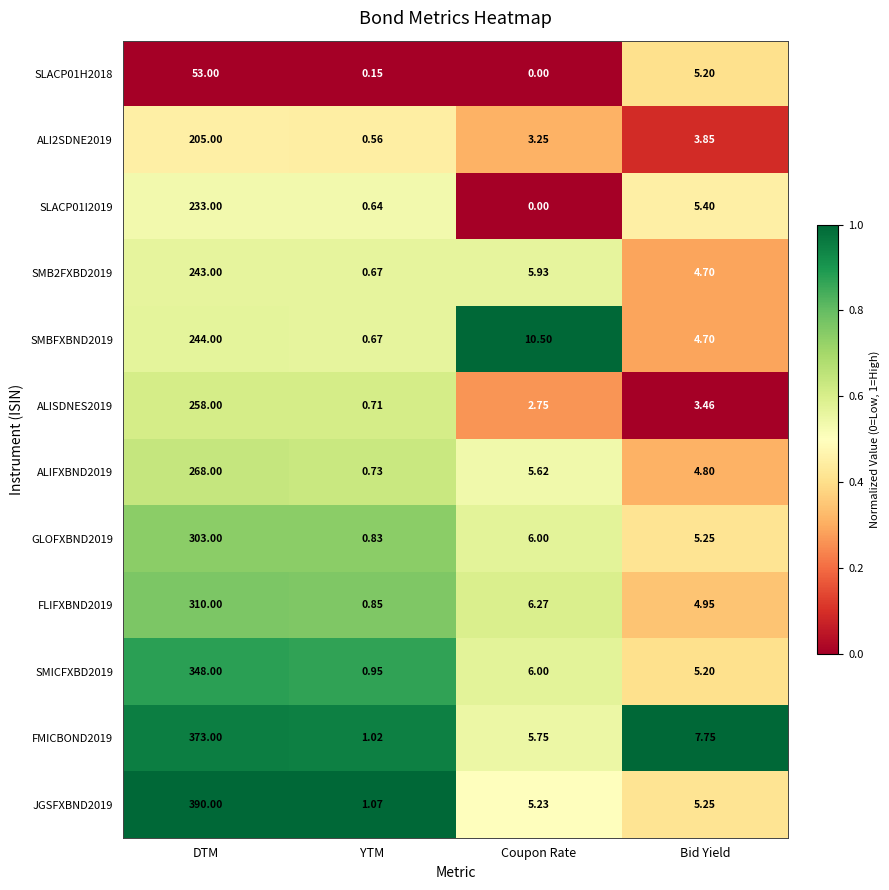

List the labels in order of ALIFXBND2019 value, smallest first.

YTM, Bid Yield, Coupon Rate, DTM